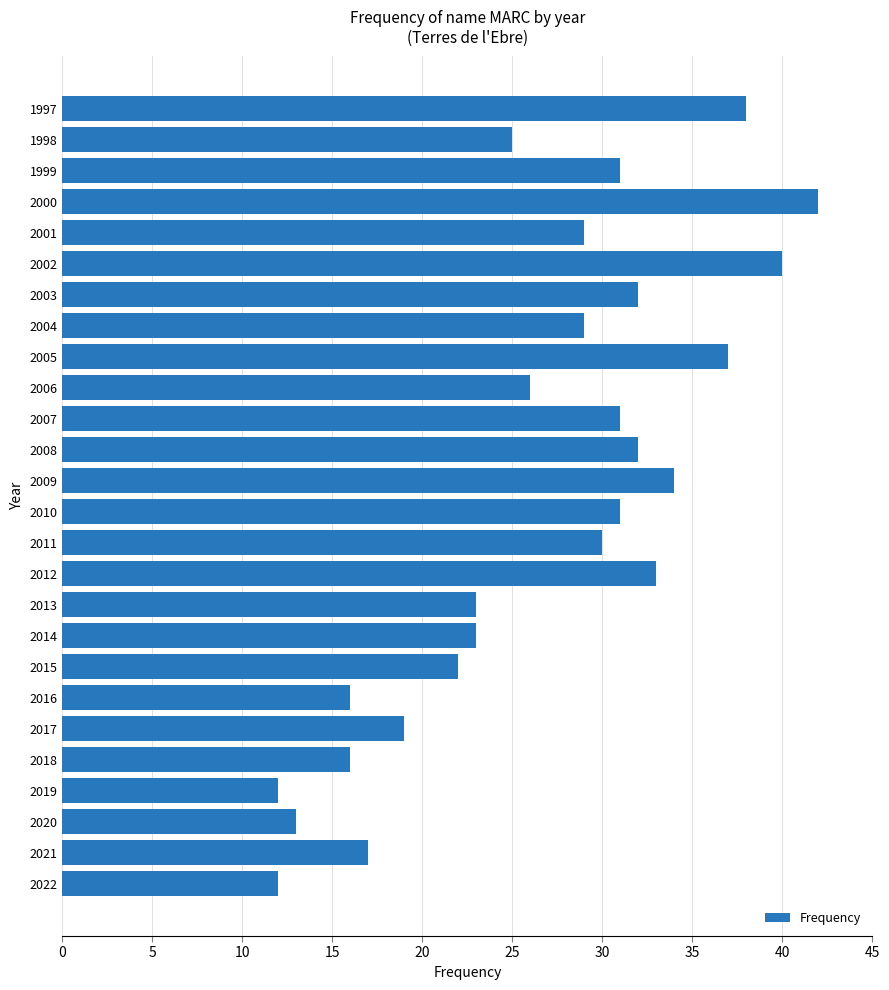

Reading bottom to top, list all the values displayed in this chart.

2022=12	2021=17	2020=13	2019=12	2018=16	2017=19	2016=16	2015=22	2014=23	2013=23	2012=33	2011=30	2010=31	2009=34	2008=32	2007=31	2006=26	2005=37	2004=29	2003=32	2002=40	2001=29	2000=42	1999=31	1998=25	1997=38